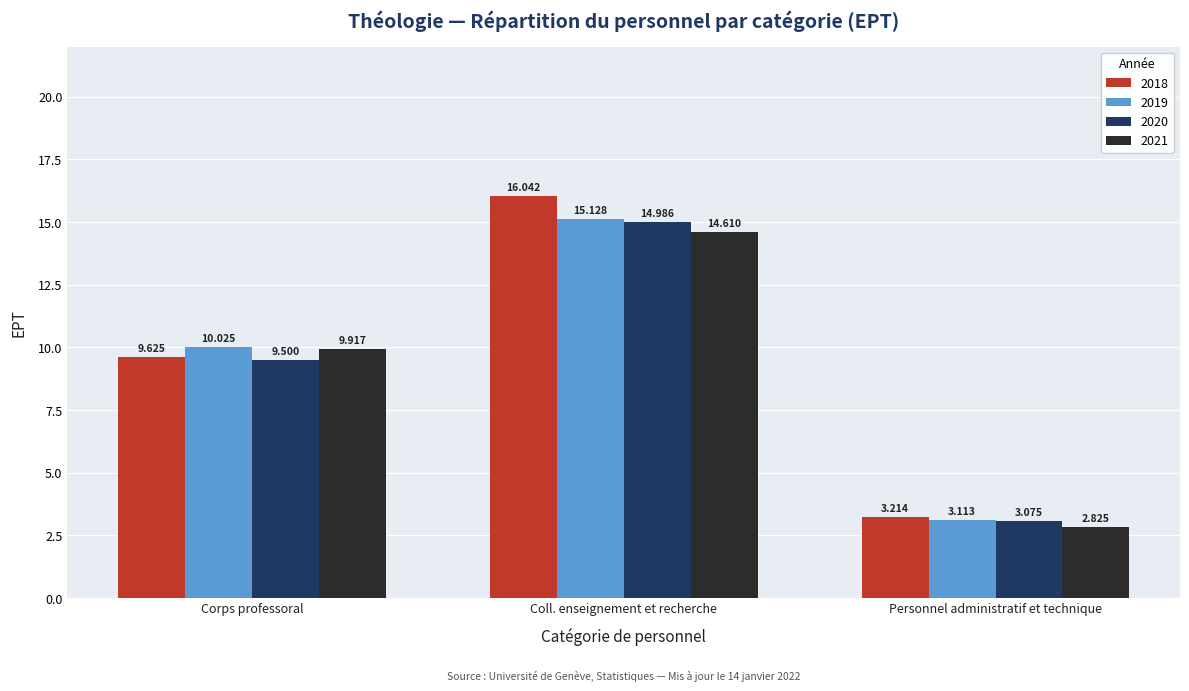

What is the difference between the highest and lowest values at Coll. enseignement et recherche?

1.4